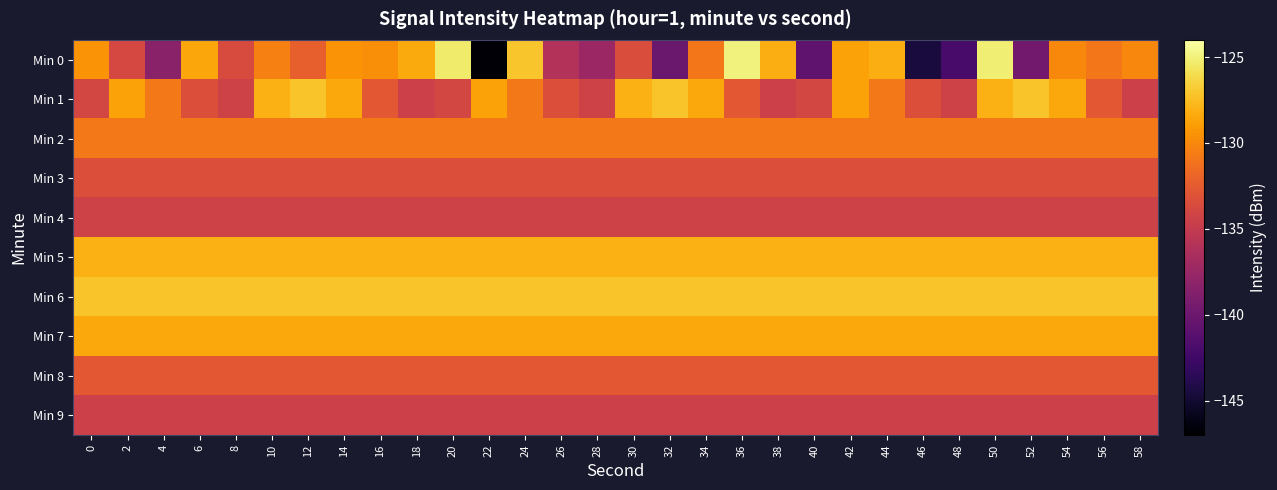

Which series has the widest spread of values?

Min 0